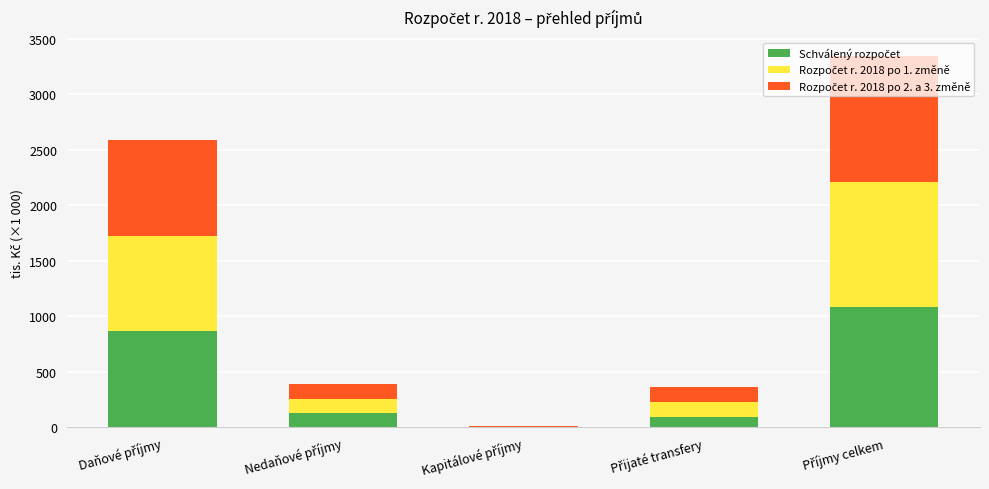

Rank the series at Daňové příjmy from lowest to highest value.

Rozpočet r. 2018 po 1. změně, Schválený rozpočet, Rozpočet r. 2018 po 2. a 3. změně